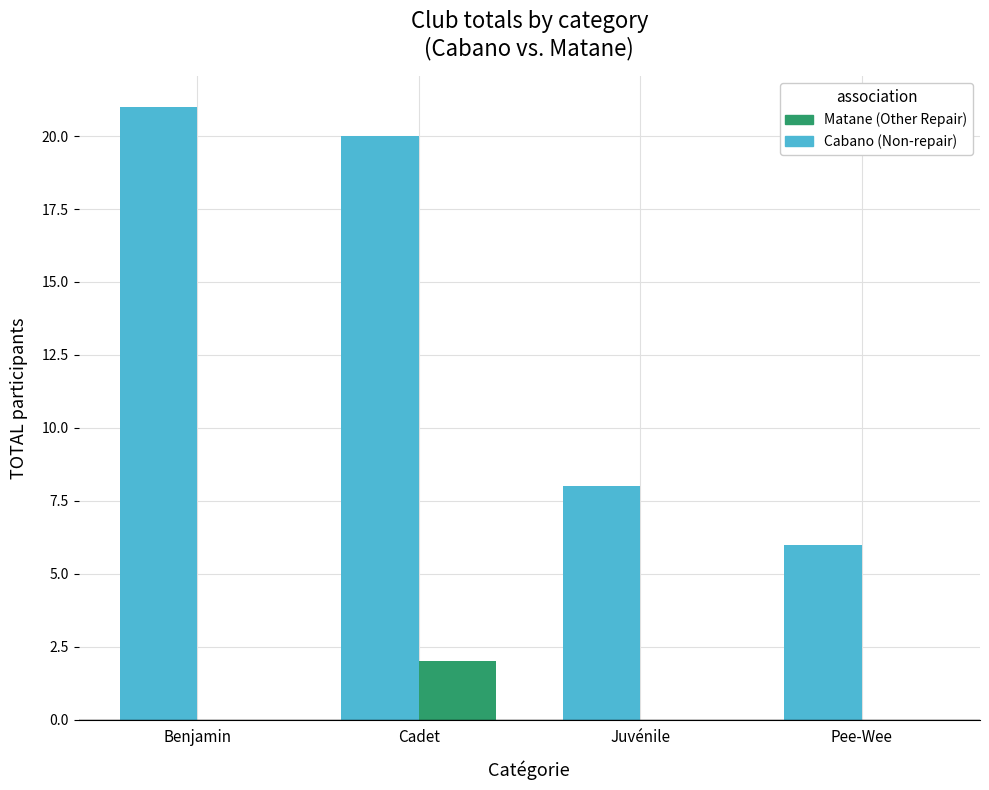

At which category is the sum across all series the highest?

Cadet